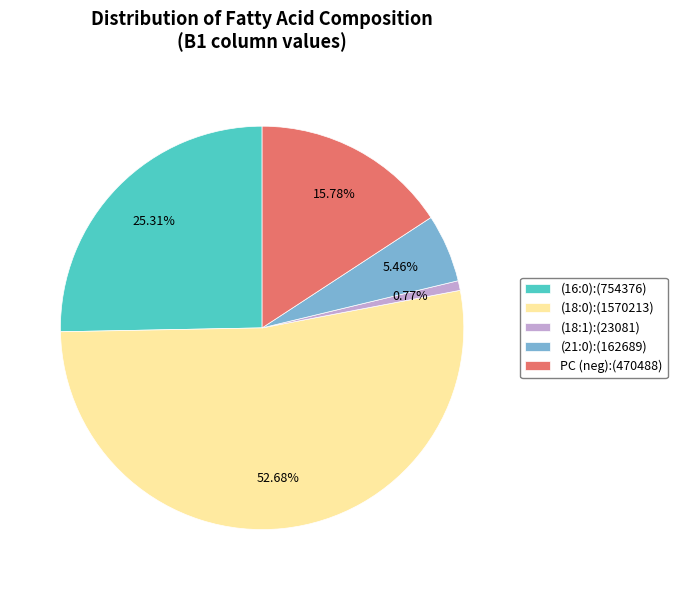

Which has a higher value, (16:0):(754376) or (18:1):(23081)?

(16:0):(754376)